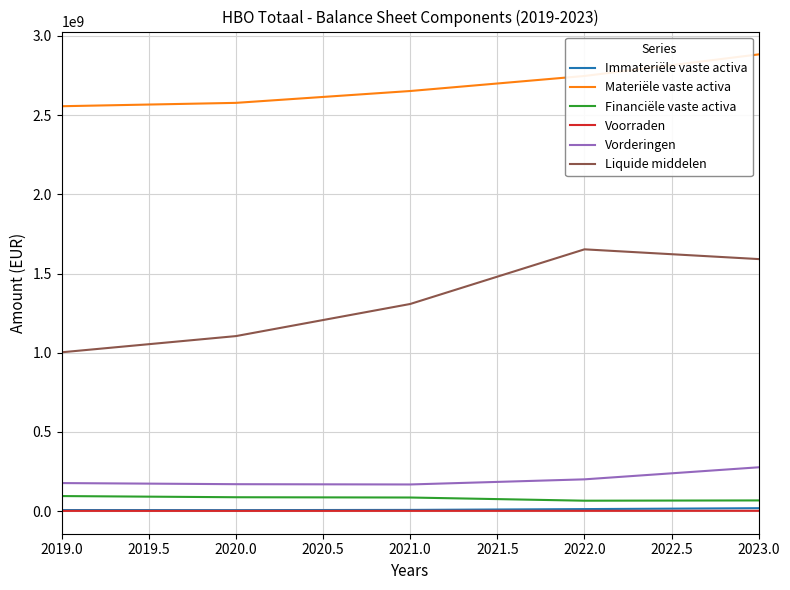

Which series has the largest range (max minus min)?

Liquide middelen